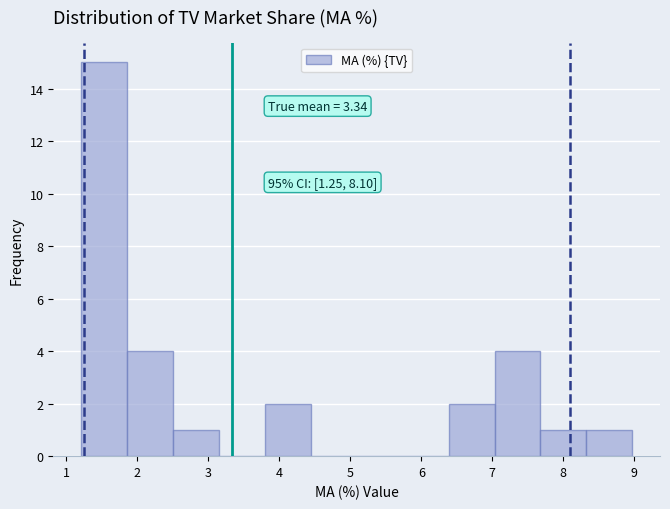

Over which range of the x-axis is the bar tallest?

1.2 to 1.9